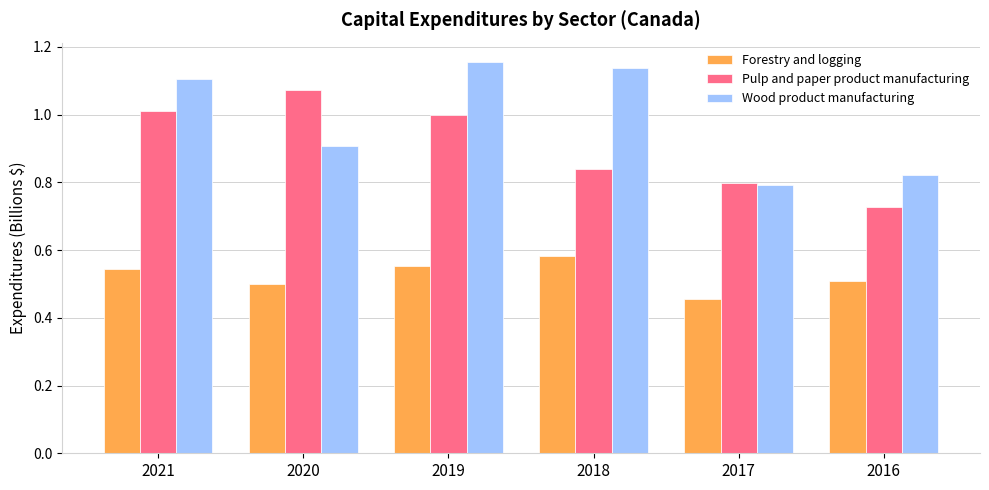

Which series changed the most between 2019 and 2017?

Wood product manufacturing